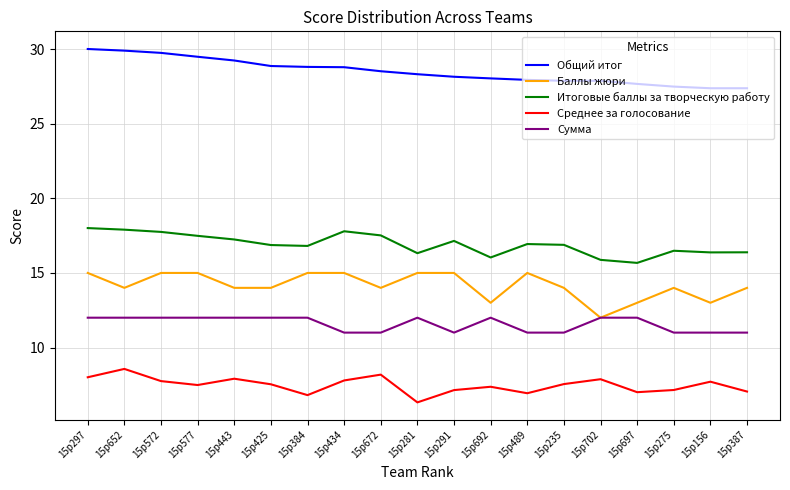

The Среднее за голосование series shows 3.8 at 15p443. True or false?

False